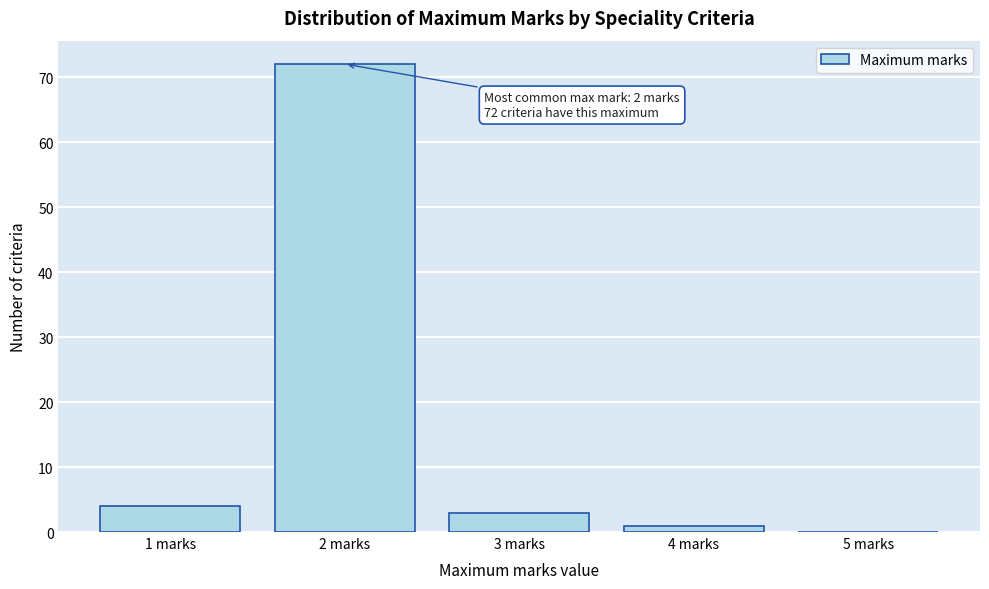

Reading left to right, what are all the values shown in this chart?

1 marks=4	2 marks=72	3 marks=3	4 marks=1	5 marks=0